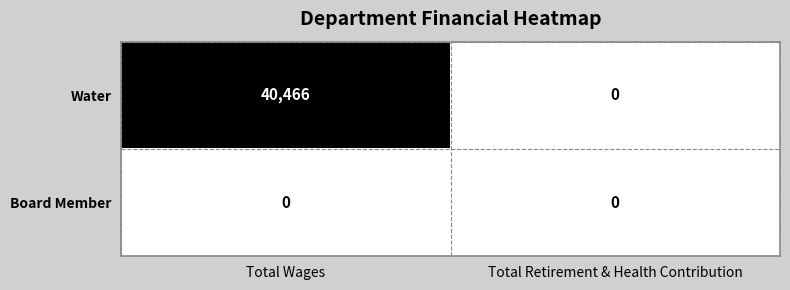

How many data points does each series have?

2